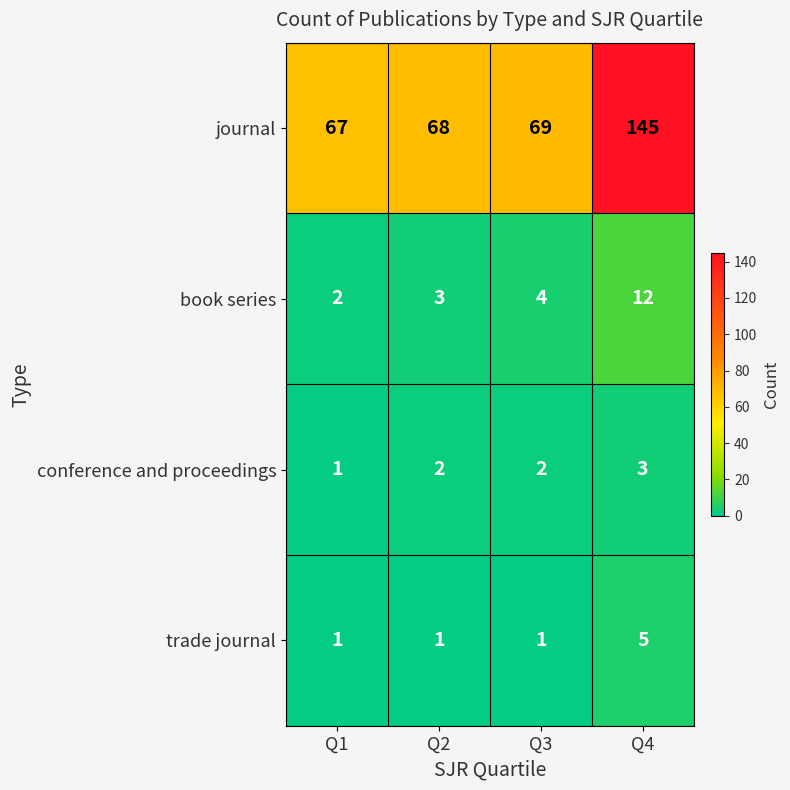

What is the spread (max minus min) of values at Q3?

68